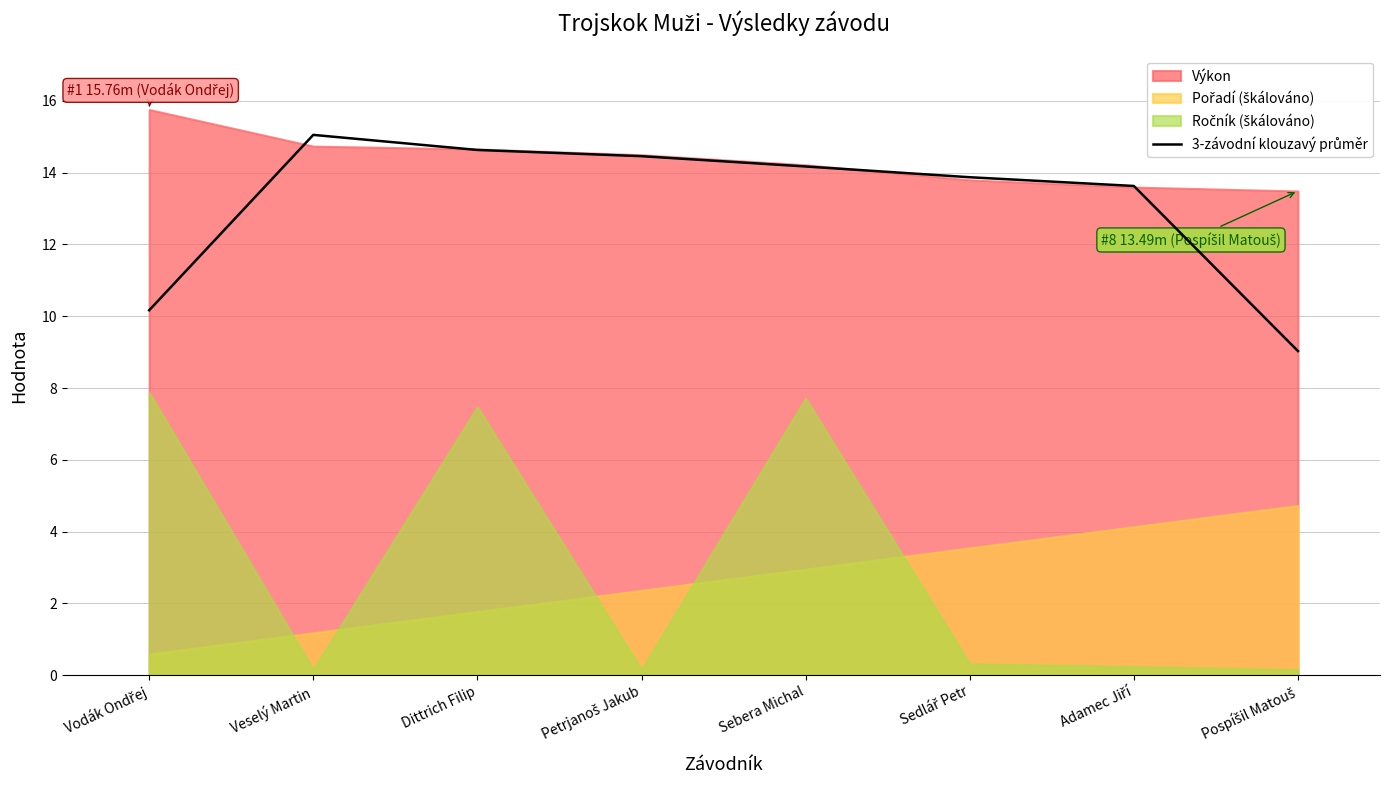

What is the label of the 1st point from the right?

Pospíšil Matouš